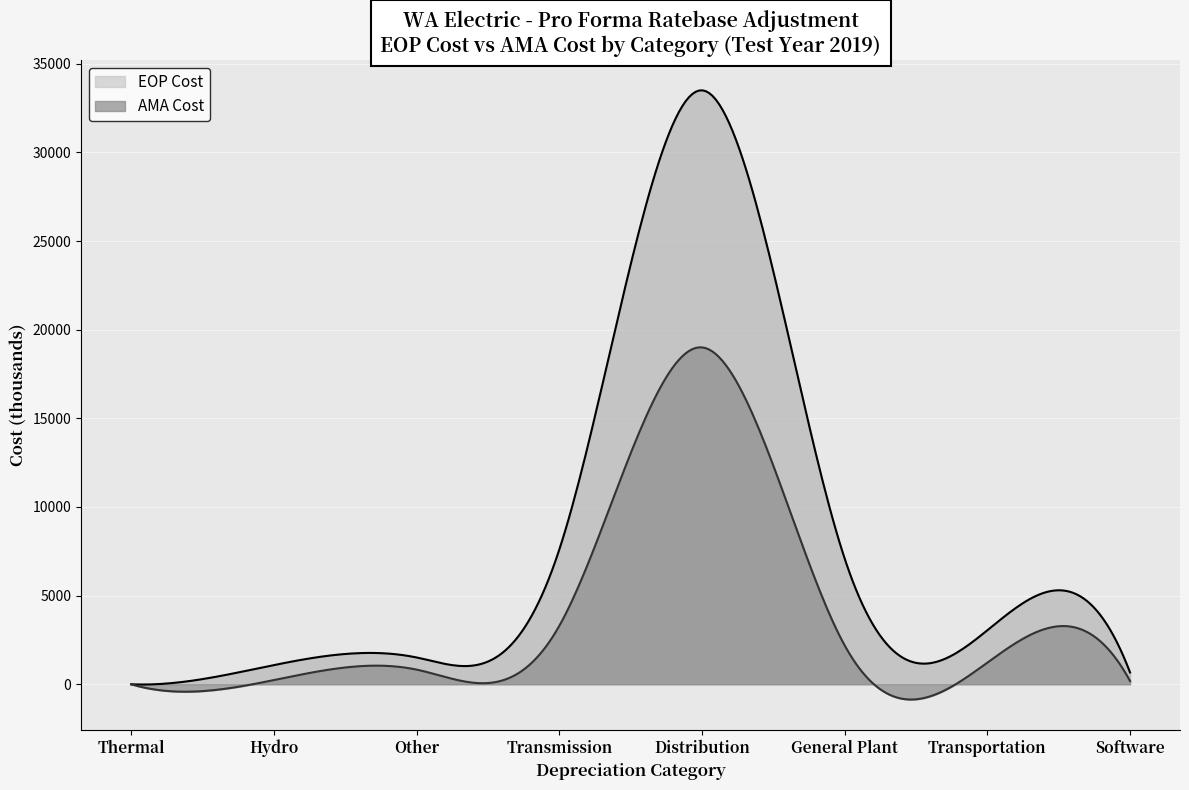

True or false: EOP Cost has more than 2 points higher than both neighbors.

True